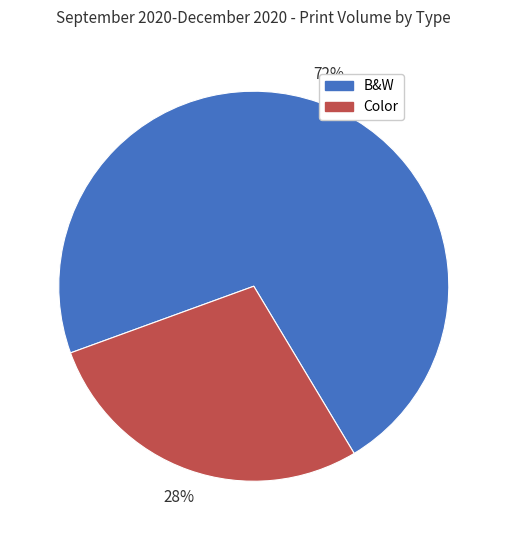

True or false: B&W accounts for 72% of the total.

True